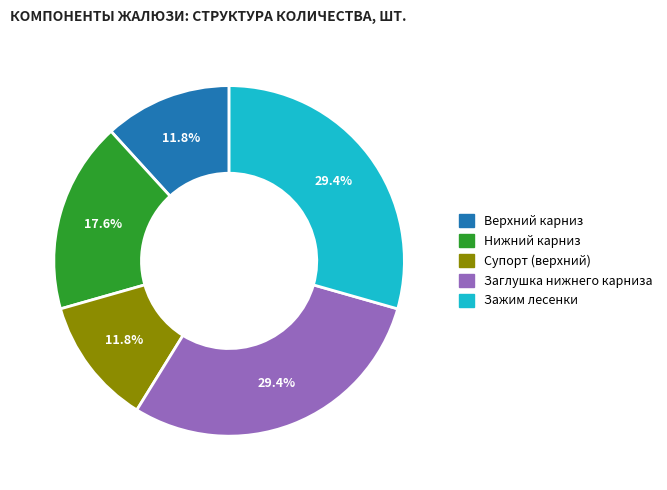

Is there any slice that represents more than half of the pie?

No